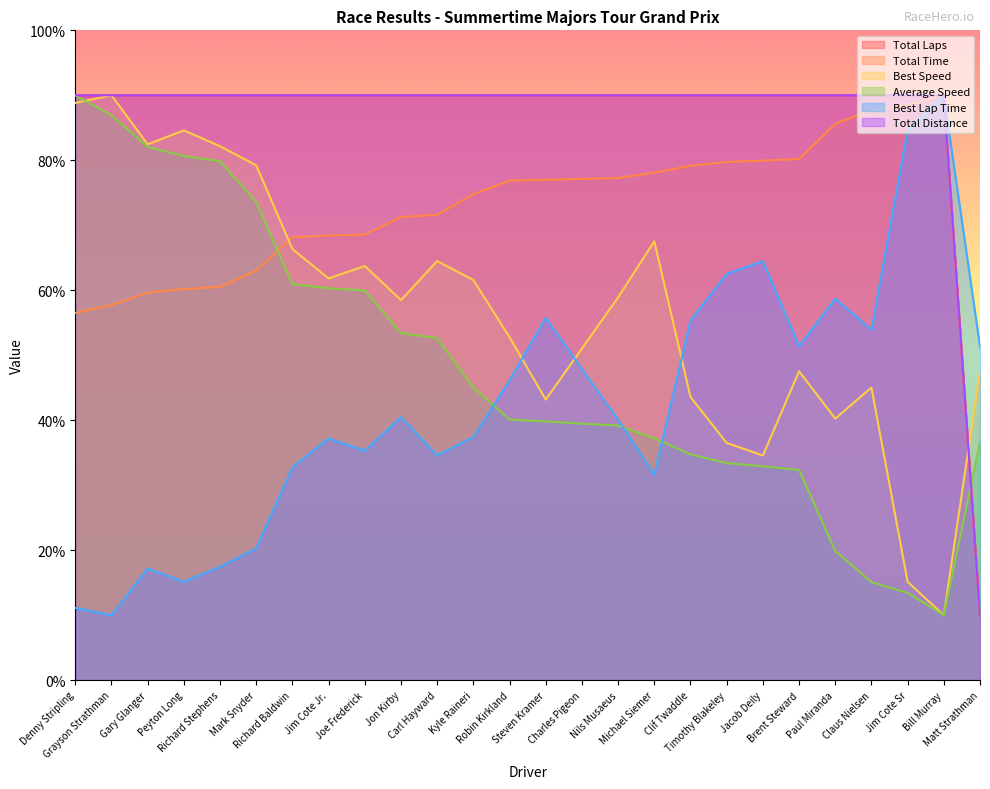

In Best Speed, how many points are higher than both neighbors (excluding endpoints)?

7